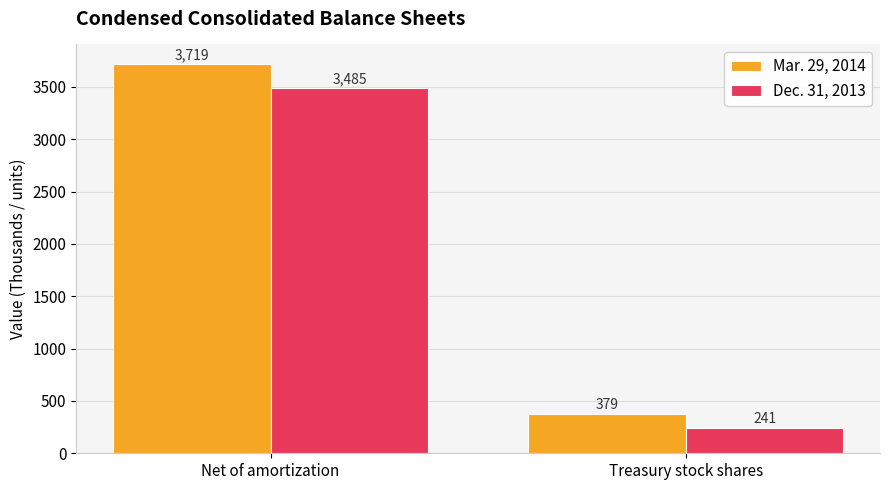

Which series has the largest range (max minus min)?

Mar. 29, 2014